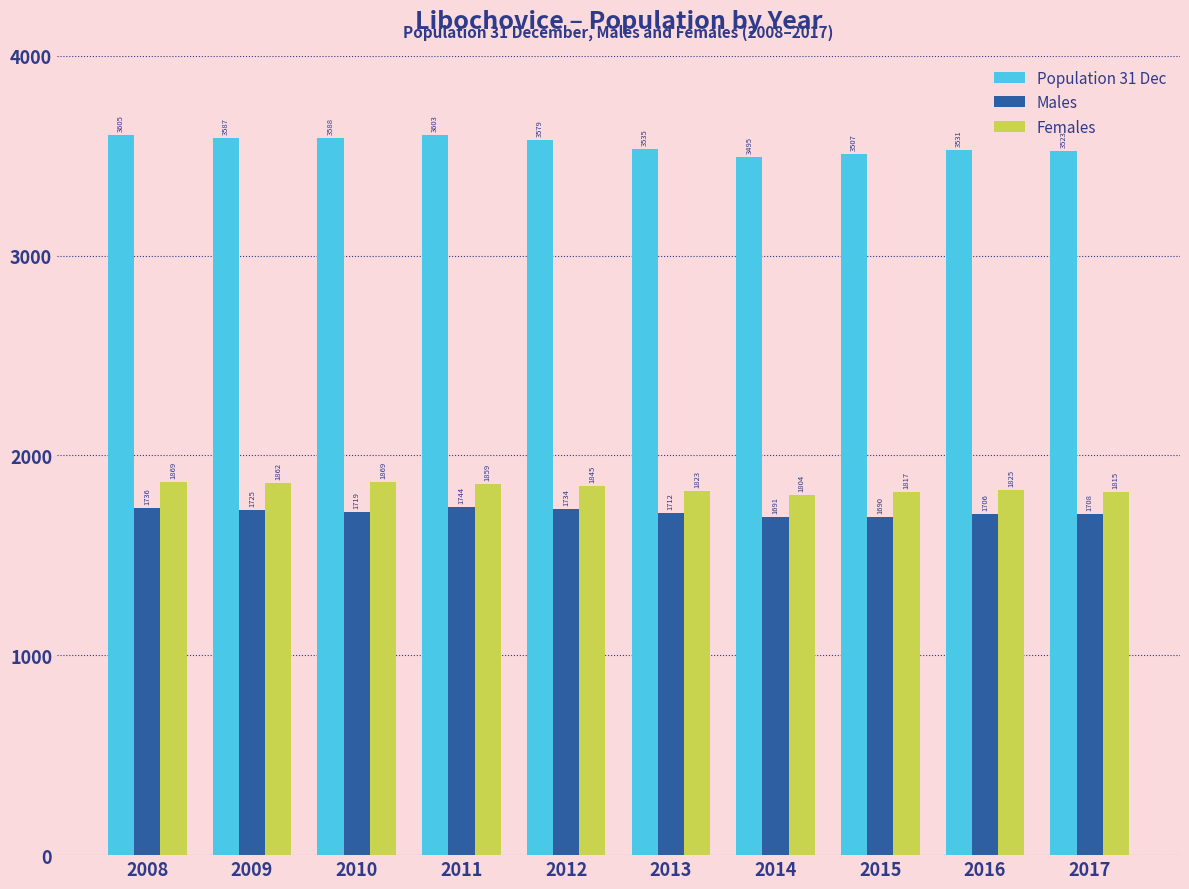

Reading left to right, what are all the values shown in this chart?

Population 31 Dec: 2008=3605	2009=3587	2010=3588	2011=3603	2012=3579	2013=3535	2014=3495	2015=3507	2016=3531	2017=3523
Males: 2008=1736	2009=1725	2010=1719	2011=1744	2012=1734	2013=1712	2014=1691	2015=1690	2016=1706	2017=1708
Females: 2008=1869	2009=1862	2010=1869	2011=1859	2012=1845	2013=1823	2014=1804	2015=1817	2016=1825	2017=1815